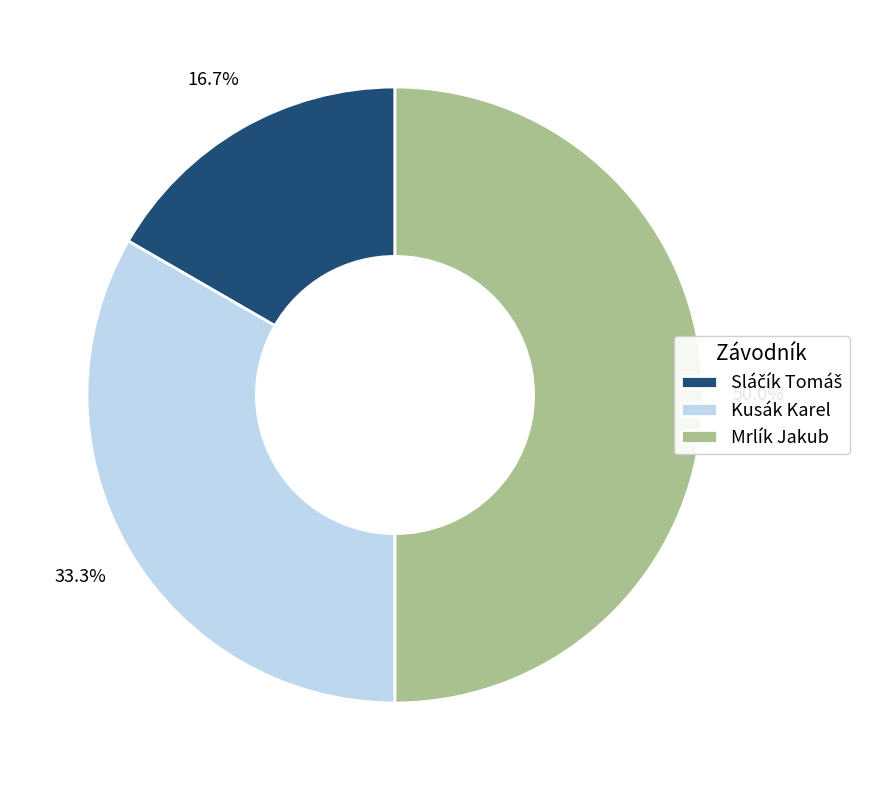

What percentage do Mrlík Jakub and Kusák Karel together represent?

83.3%